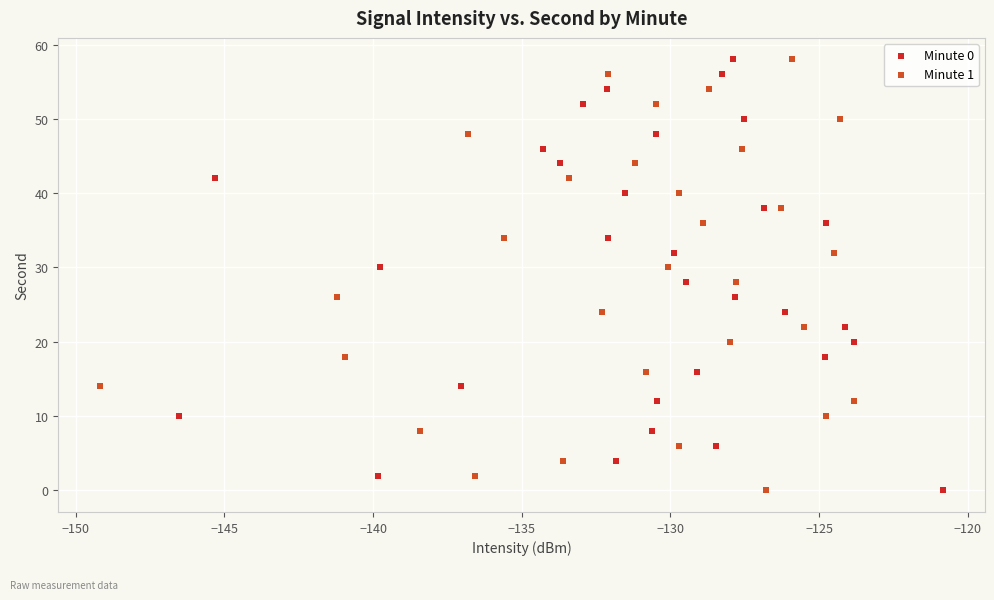

What are all the series names shown in the legend?

Minute 0, Minute 1